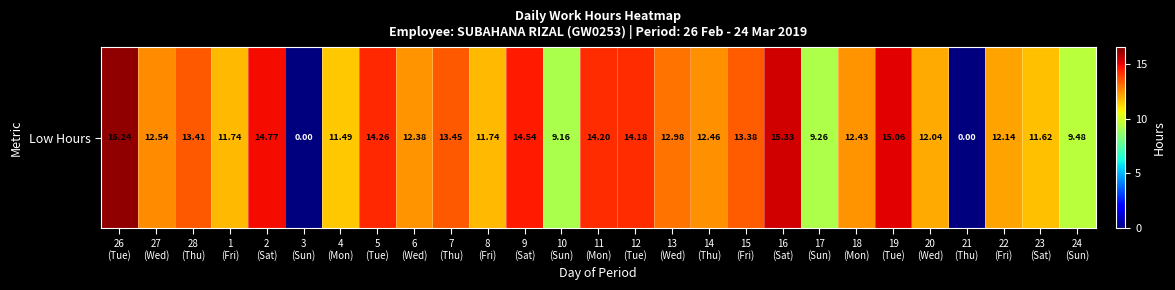

What is the maximum value shown in the chart?

16.2